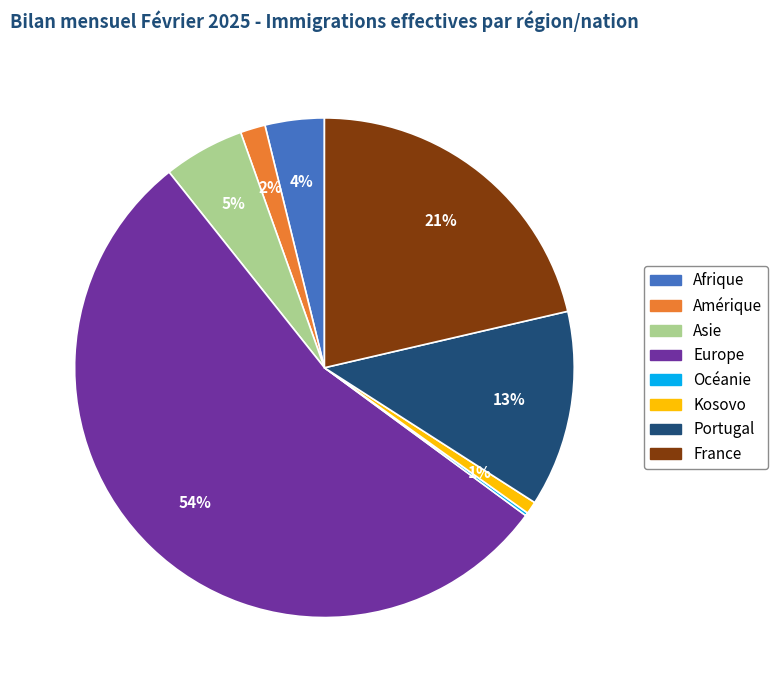

What is the majority slice?

Europe